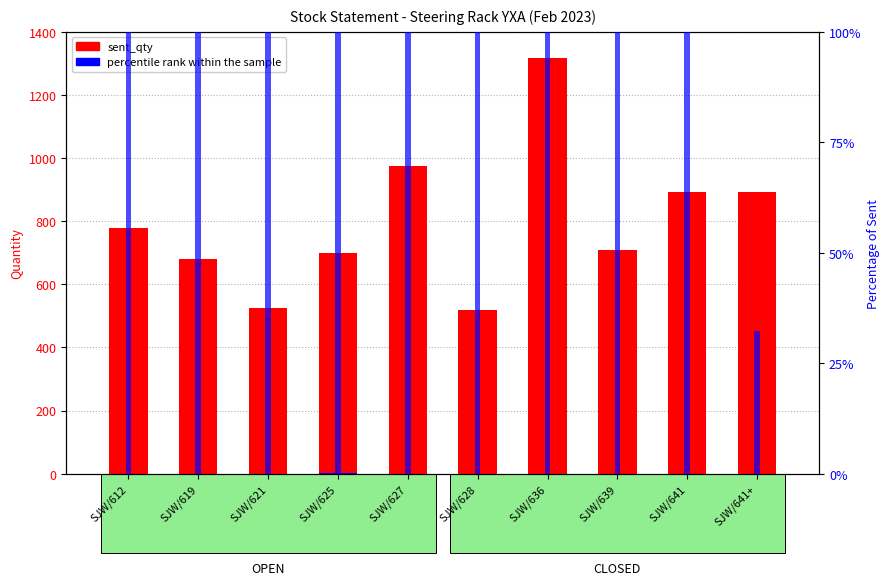

Does the chart contain stacked bars?

No